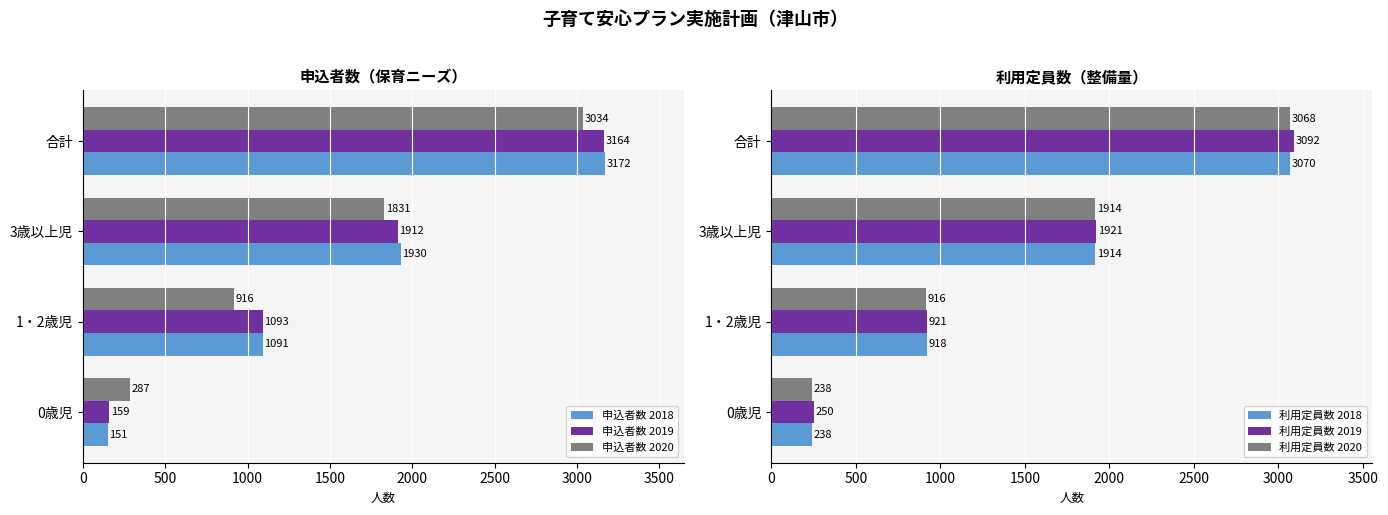

What is the difference between the maximum and minimum values in the 申込者数 2019 series?

3005